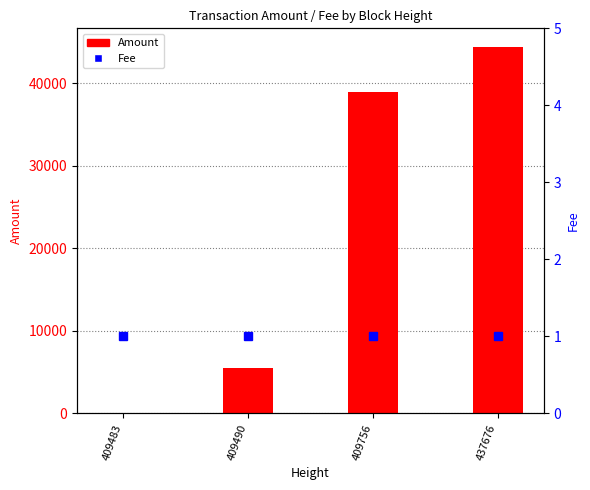

Rank the categories by Fee value from highest to lowest.

409483, 409490, 409756, 437676